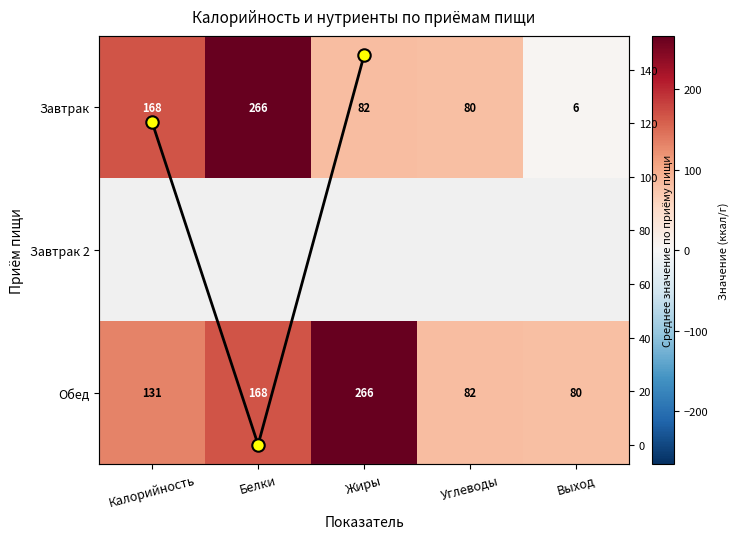

Which series has the widest spread of values?

Завтрак